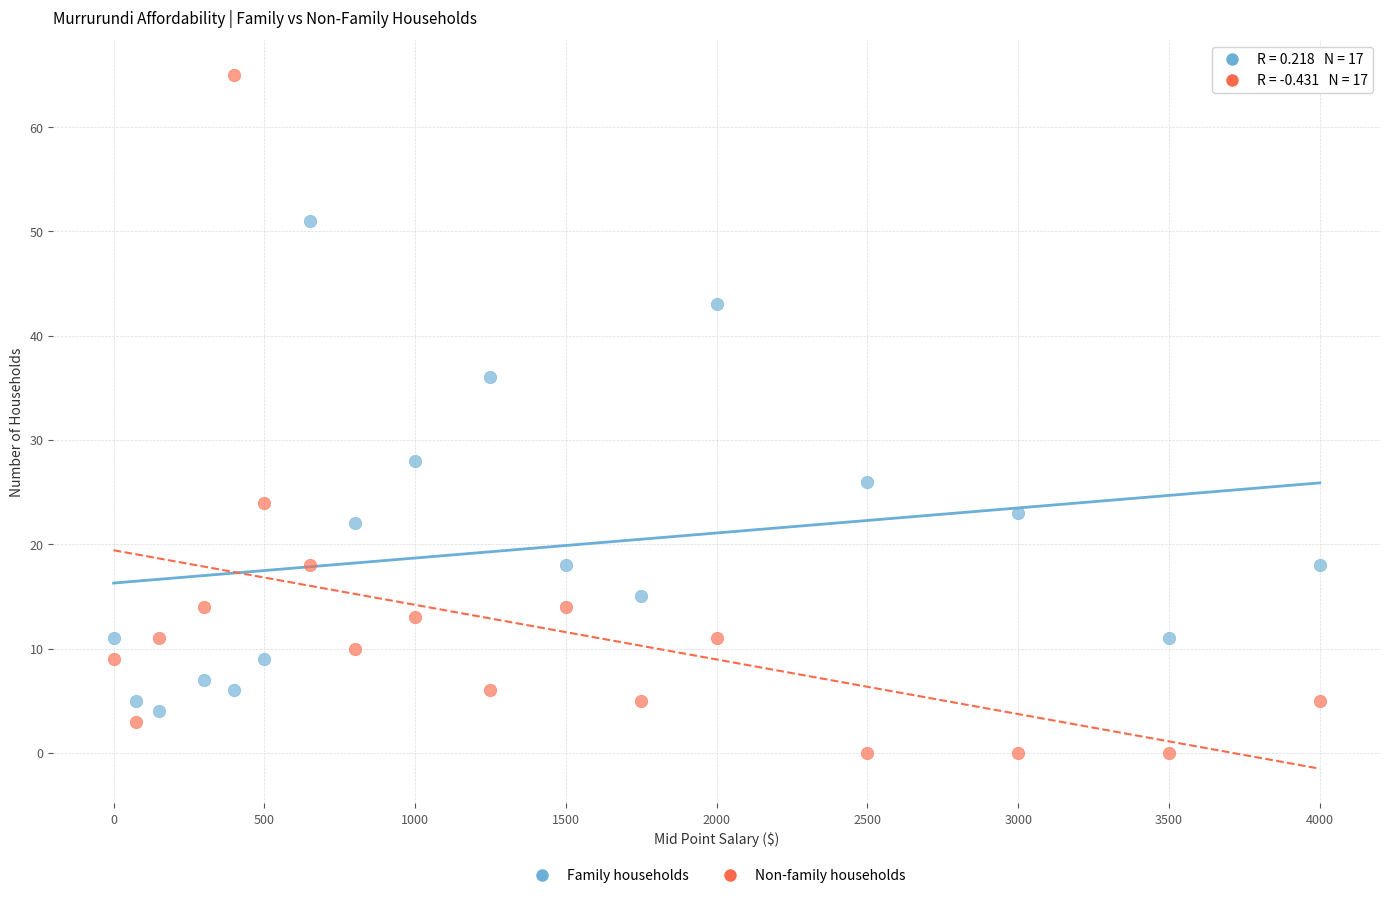

Across all data points, what is the range of X values (max minus min)?

4000